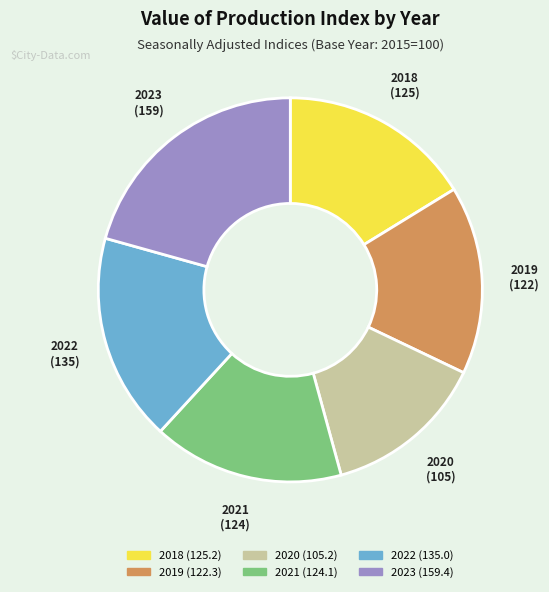

Approximately how many times larger is the value at 2022 compared to 2018?

1.1